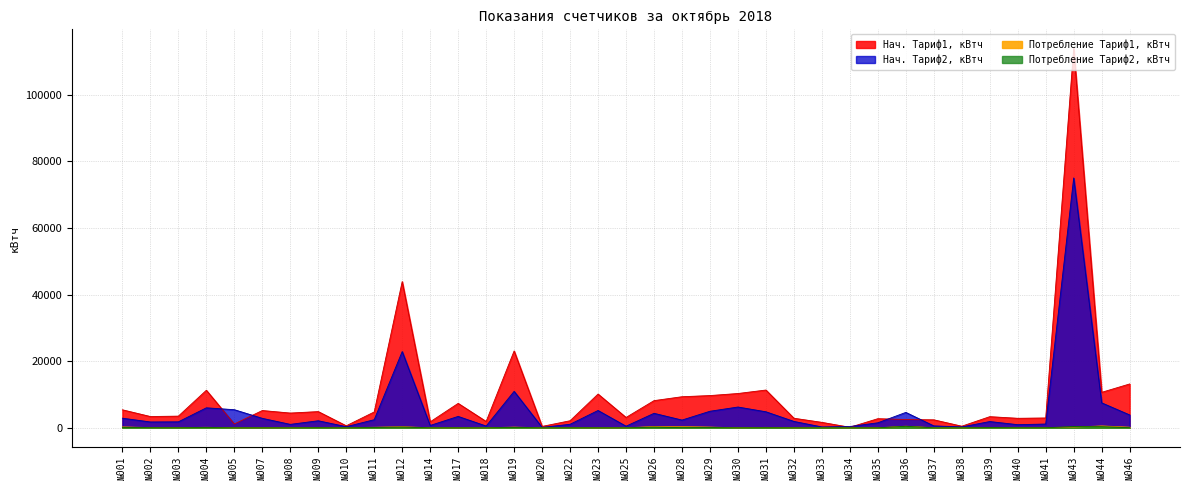

Read the Нач. Тариф1, кВтч value at №036.

2481.6